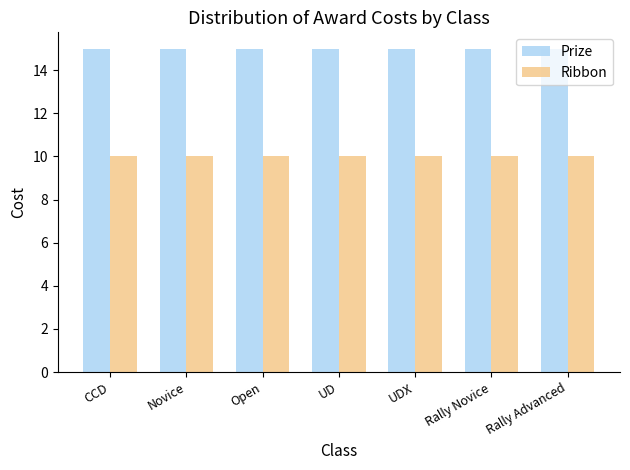

True or false: Prize has a value of 25 at Rally Advanced.

False